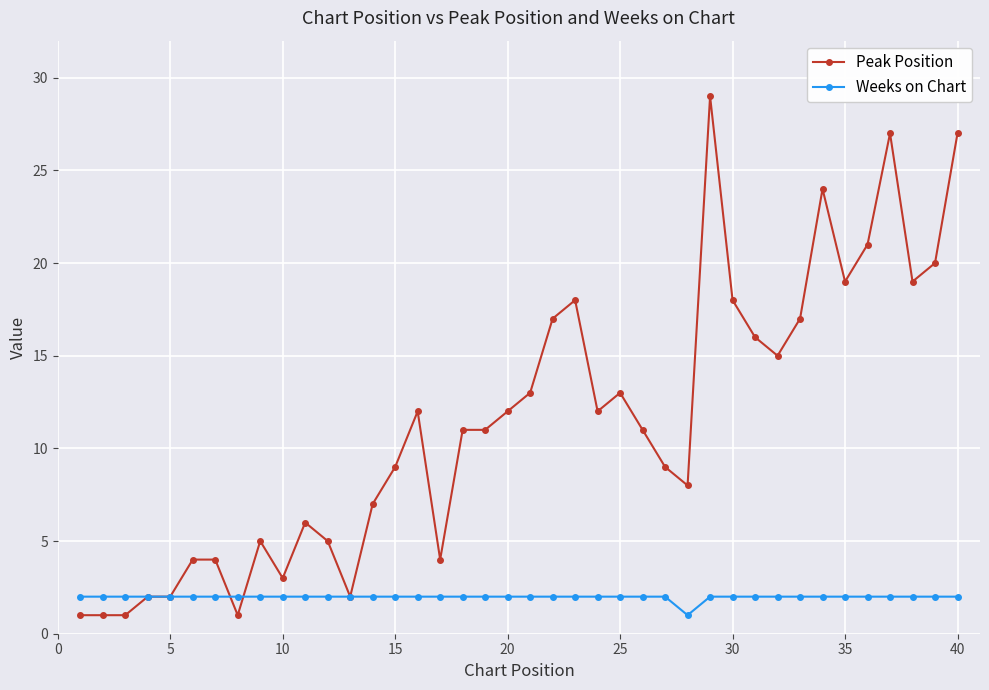

Which series has the largest total across all categories?

Peak Position